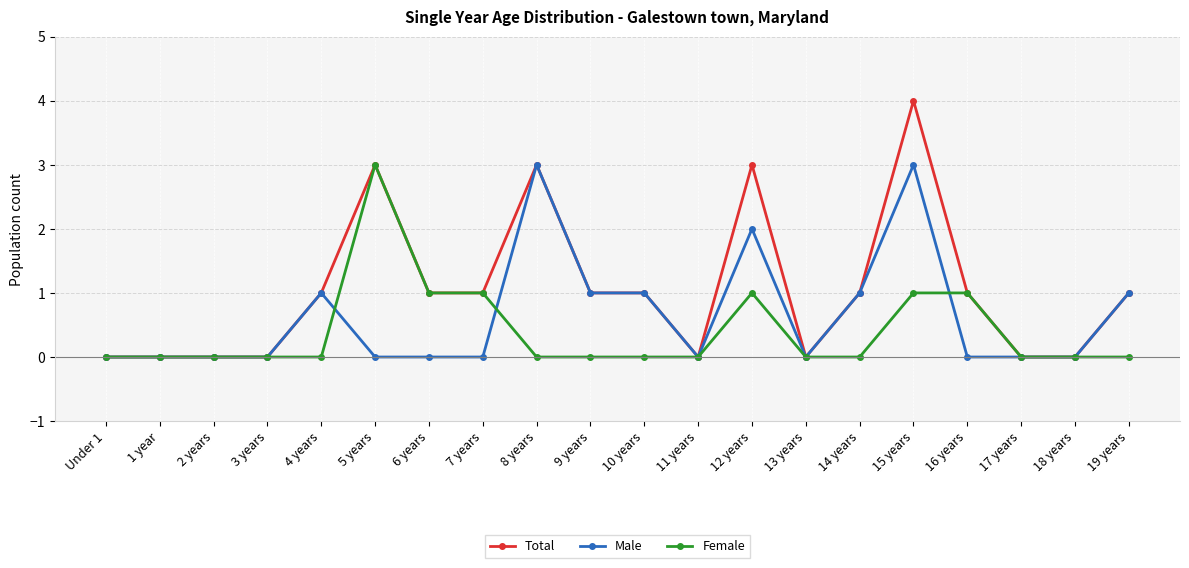

What is the difference between the Male values at 8 years and 10 years?

2